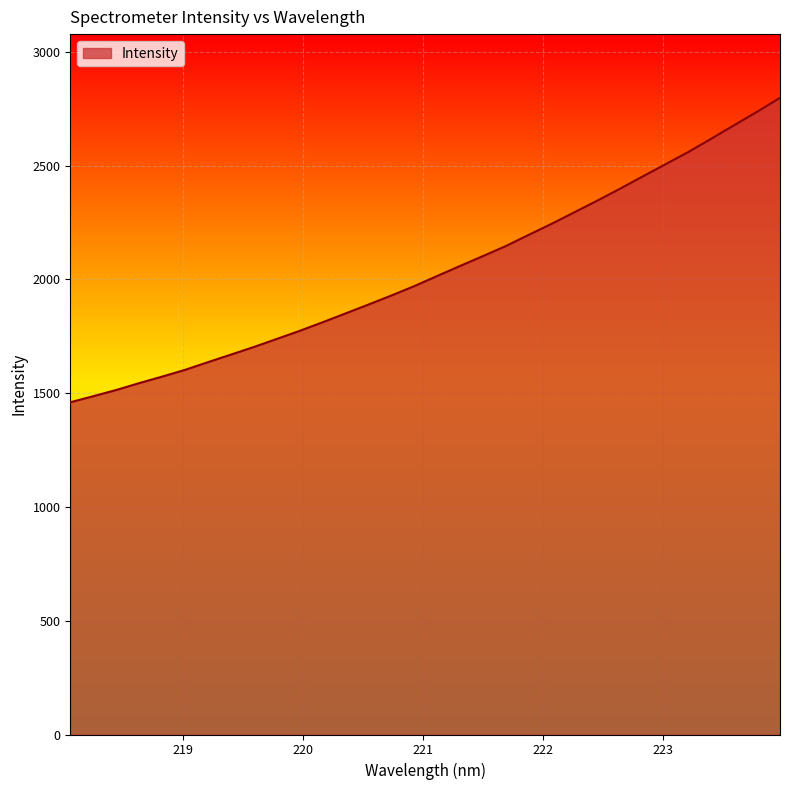

True or false: there are more than 0 points higher than both neighbors.

False